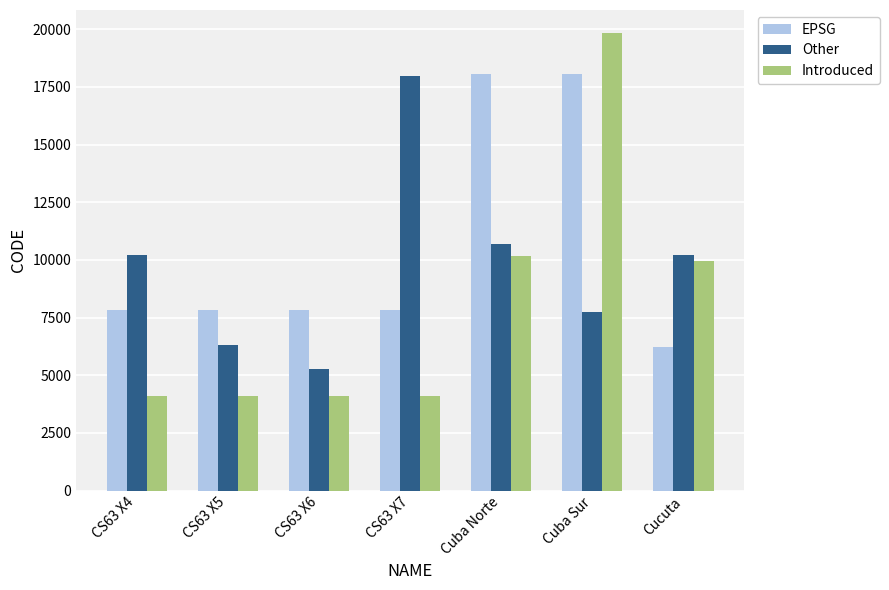

At CS63 X6, list the series in order from smallest to largest.

Introduced, Other, EPSG